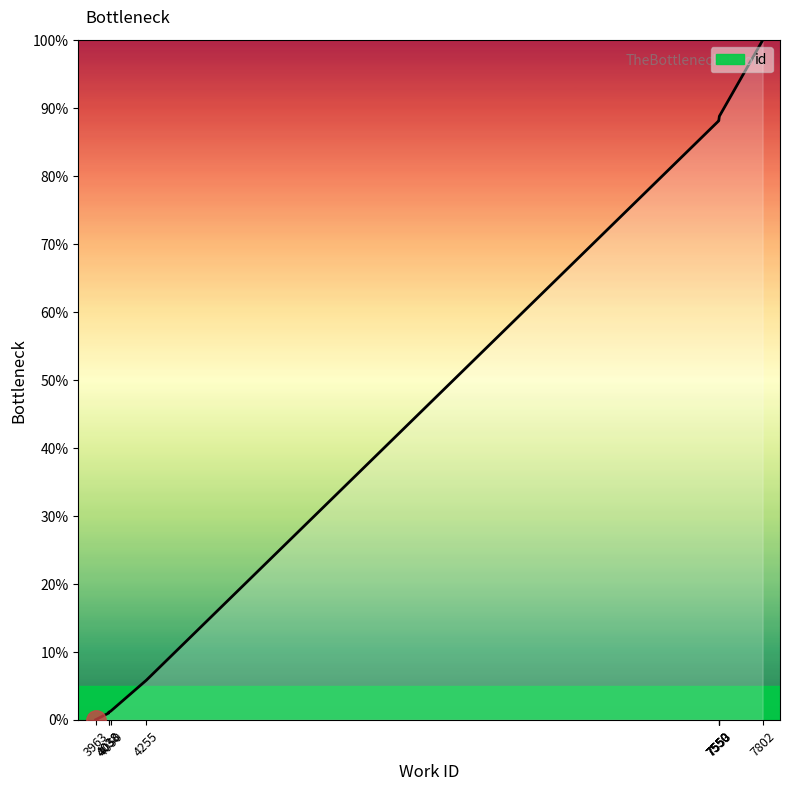

What is the greatest value displayed?

100.0